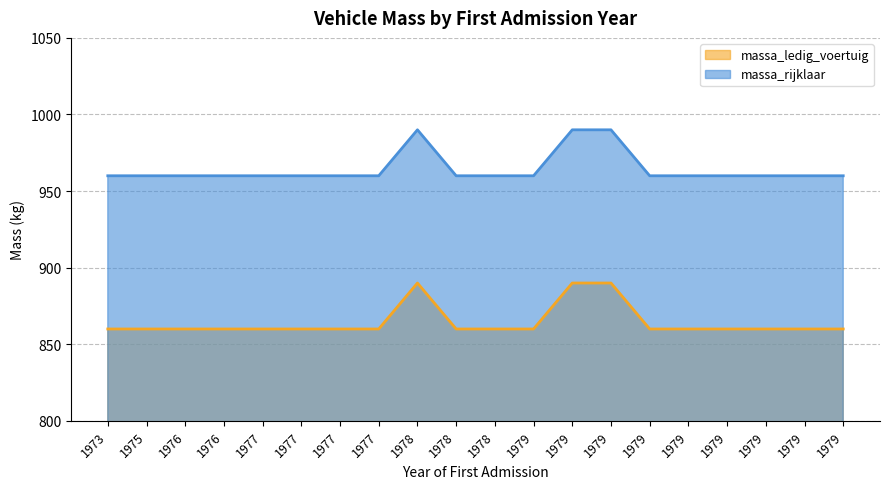

List the series in order of their overall mean, highest first.

massa_rijklaar, massa_ledig_voertuig